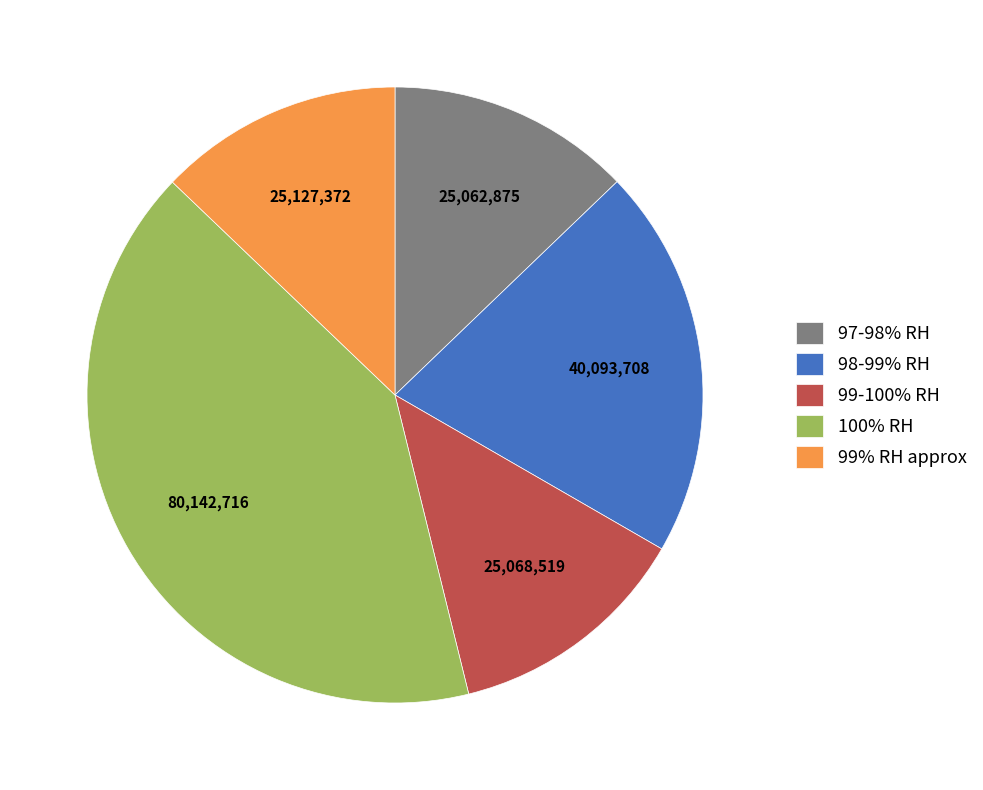

Does 99% RH approx account for over 50% of the chart?

No